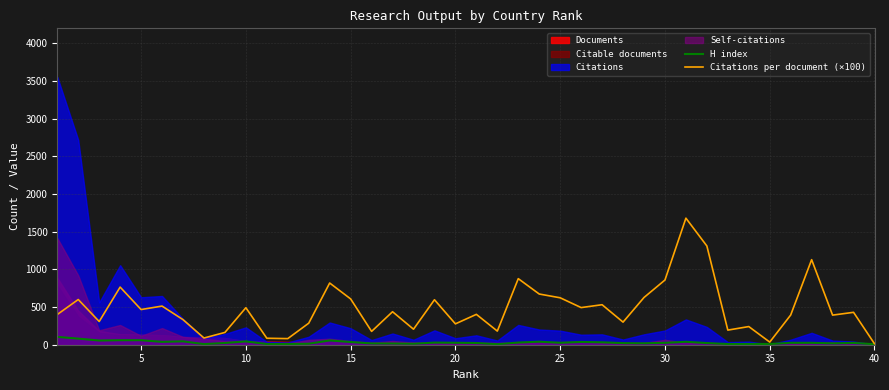

At how many categories does at least one series exceed 284?

28